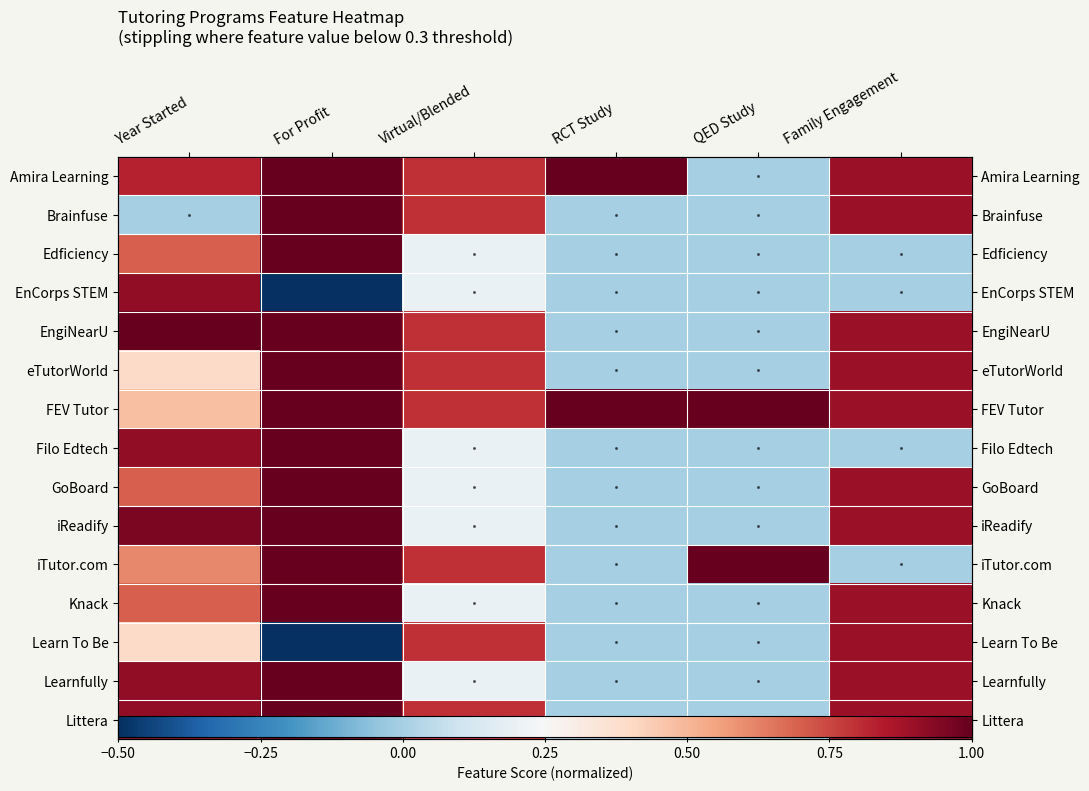

Is it true that GoBoard equals 0.9 at Family Engagement?

True